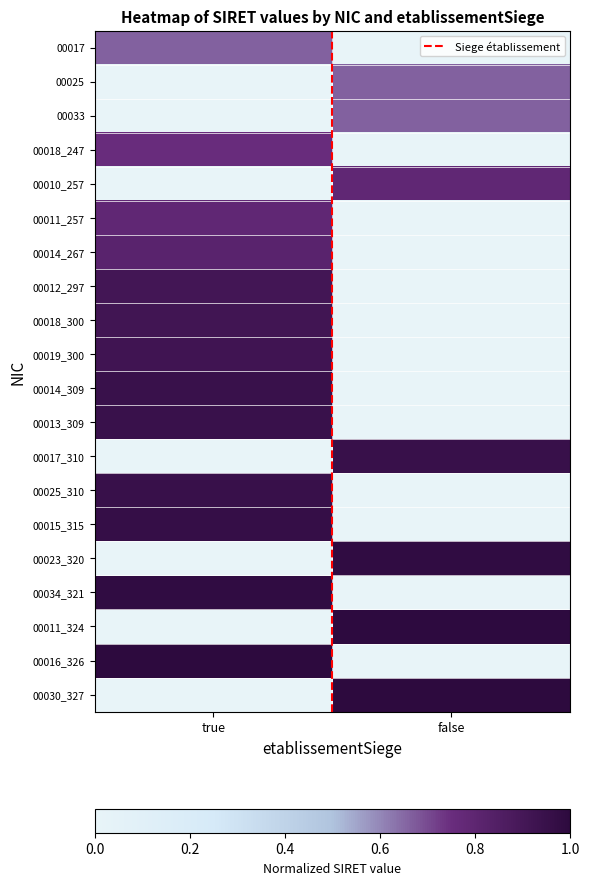

Rank the series by their maximum value, from highest to lowest.

00030_327, 00016_326, 00011_324, 00034_321, 00023_320, 00015_315, 00025_310, 00017_310, 00013_309, 00014_309, 00019_300, 00018_300, 00012_297, 00014_267, 00011_257, 00010_257, 00018_247, 00033, 00025, 00017